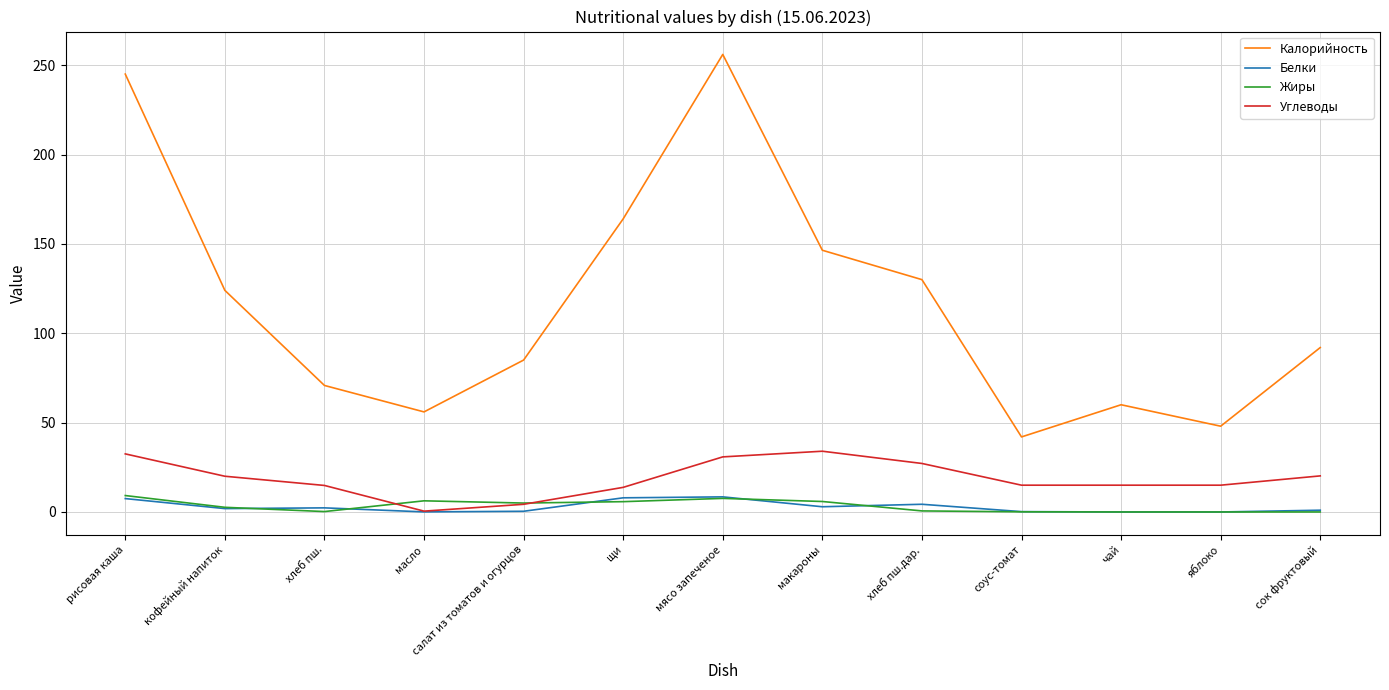

What position from the left is мясо запеченое?

7